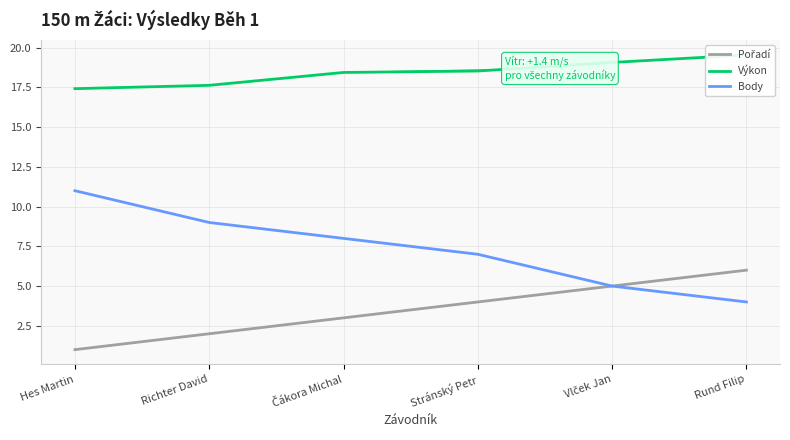

True or false: Pořadí has more than 0 points higher than both neighbors.

False